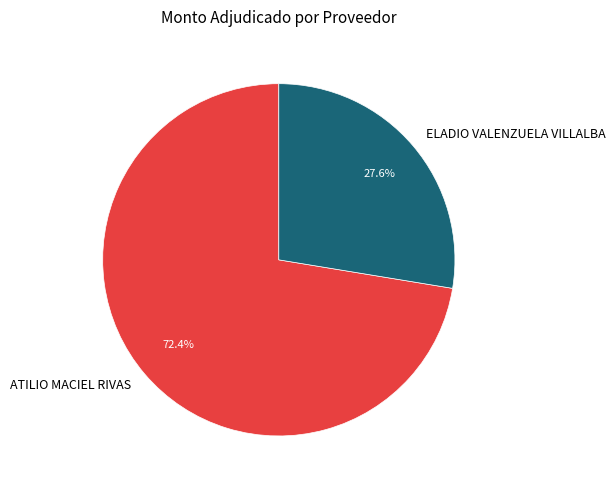

To the nearest percent, what portion does ELADIO VALENZUELA VILLALBA represent?

28%